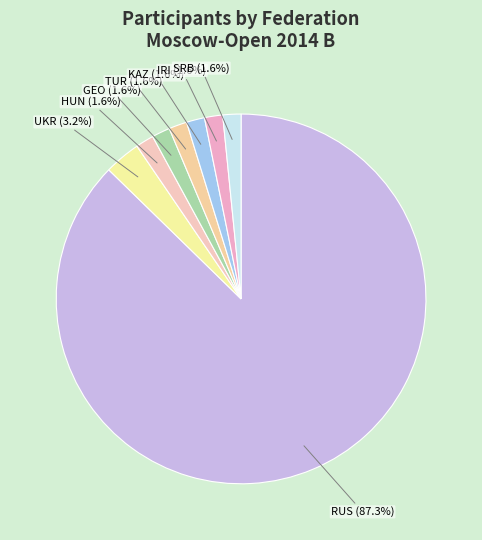

How many slices are in this pie chart?

8